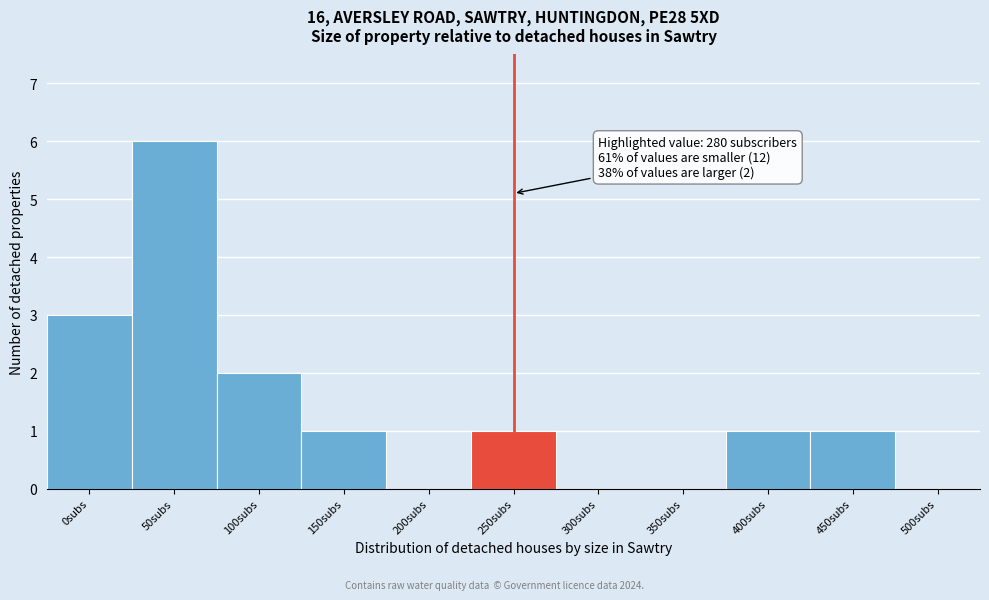

Reading left to right, what are all the values shown in this chart?

0subs=3	50subs=6	100subs=2	150subs=1	200subs=0	250subs=1	300subs=0	350subs=0	400subs=1	450subs=1	500subs=0